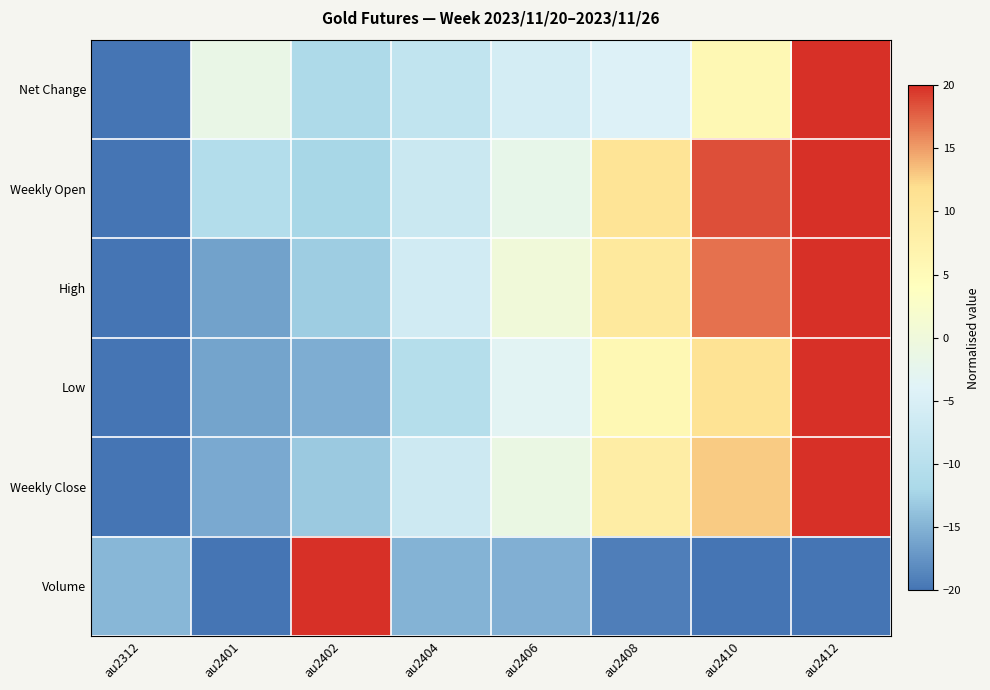

Reading left to right, what are all the values shown in this chart?

Net Change: au2312=-20.0	au2401=-1.4	au2402=-11.4	au2404=-8.6	au2406=-5.7	au2408=-4.3	au2410=5.7	au2412=20.0
Weekly Open: au2312=-20.0	au2401=-10.6	au2402=-12.1	au2404=-7.3	au2406=-1.9	au2408=10.8	au2410=18.5	au2412=20.0
High: au2312=-20.0	au2401=-16.3	au2402=-12.9	au2404=-6.1	au2406=0.2	au2408=9.6	au2410=16.9	au2412=20.0
Low: au2312=-20.0	au2401=-16.1	au2402=-15.4	au2404=-10.4	au2406=-3.4	au2408=5.7	au2410=11.2	au2412=20.0
Weekly Close: au2312=-20.0	au2401=-15.7	au2402=-13.2	au2404=-6.7	au2406=-1.1	au2408=8.4	au2410=12.9	au2412=20.0
Volume: au2312=-14.5	au2401=-20.0	au2402=20.0	au2404=-15.0	au2406=-15.3	au2408=-19.1	au2410=-19.9	au2412=-20.0